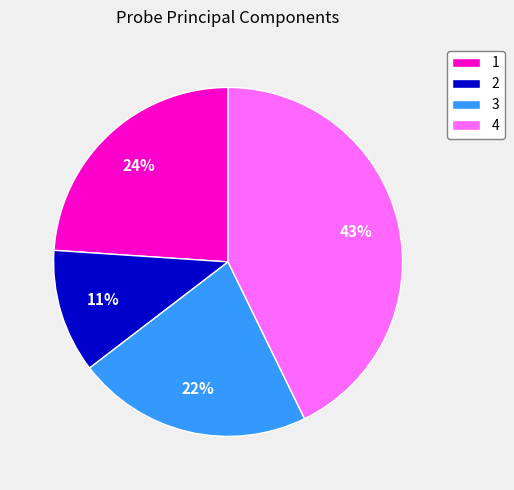

The 4 slice represents 43% of the pie. True or false?

True